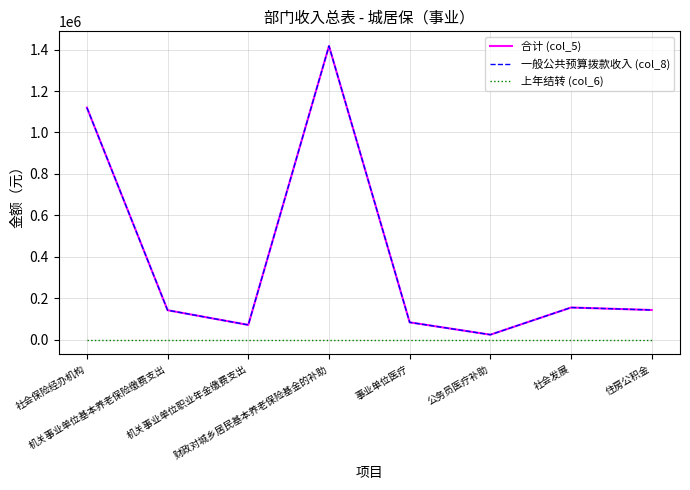

Does the chart have visible grid lines?

Yes